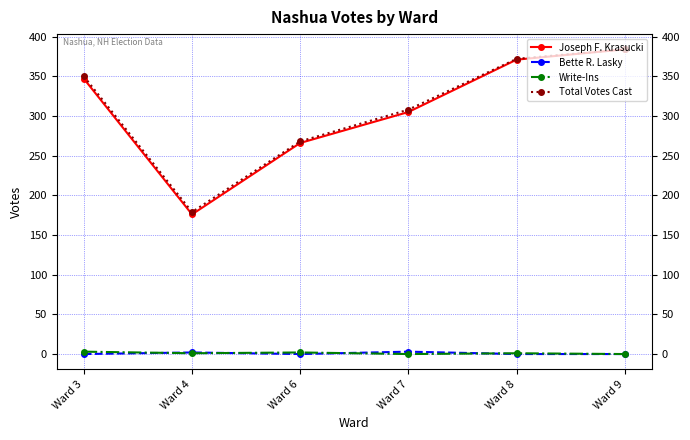

The value of Joseph F. Krasucki at Ward 4 is 176. True or false?

True